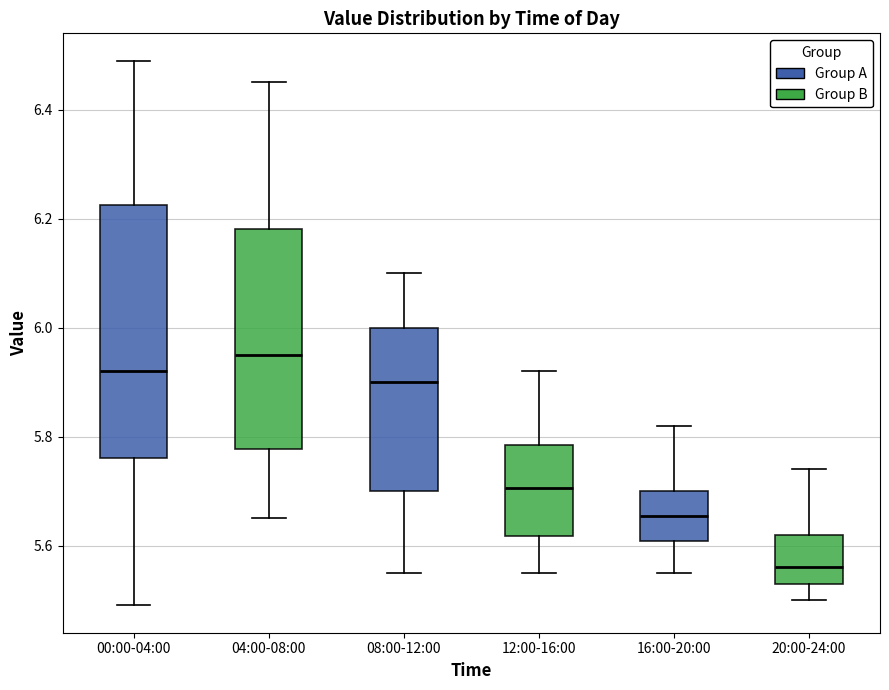

Reading left to right, read every box against the y-axis: the position of its median line, the range the box covers, and the ends of its whiskers. The values are not printed on the chart, so give them approximately, as read against the axis.

00:00-04:00: median 5.92, box 5.76 to 6.22, whiskers 5.50 to 6.50
04:00-08:00: median 5.96, box 5.78 to 6.18, whiskers 5.66 to 6.46
08:00-12:00: median 5.90, box 5.70 to 6.00, whiskers 5.56 to 6.10
12:00-16:00: median 5.70, box 5.62 to 5.78, whiskers 5.56 to 5.92
16:00-20:00: median 5.66, box 5.60 to 5.70, whiskers 5.56 to 5.82
20:00-24:00: median 5.56, box 5.54 to 5.62, whiskers 5.50 to 5.74